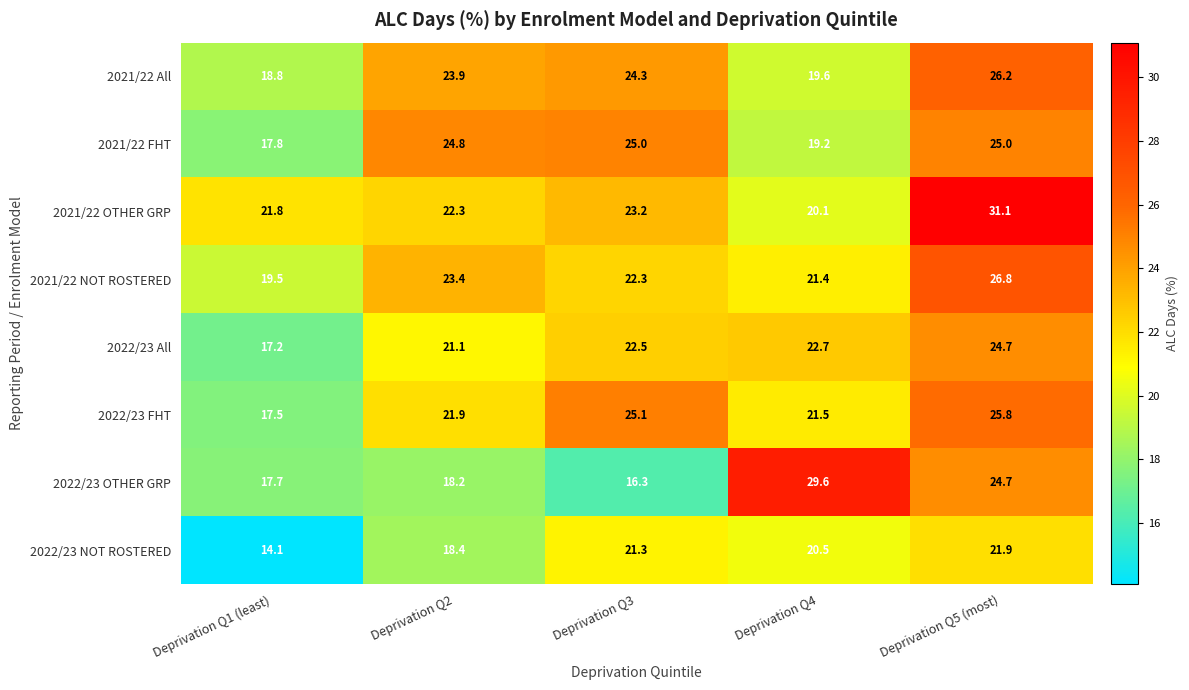

Which series has the widest spread of values?

2022/23 OTHER GRP